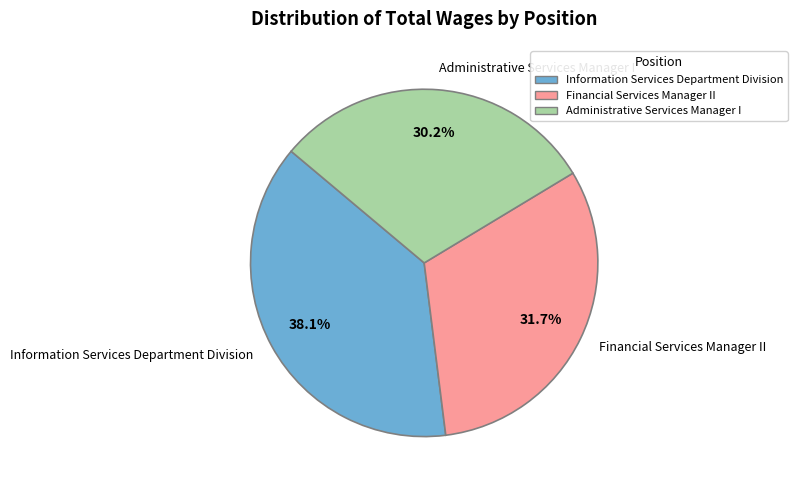

How much of the chart is everything except Administrative Services Manager I?

69.8%